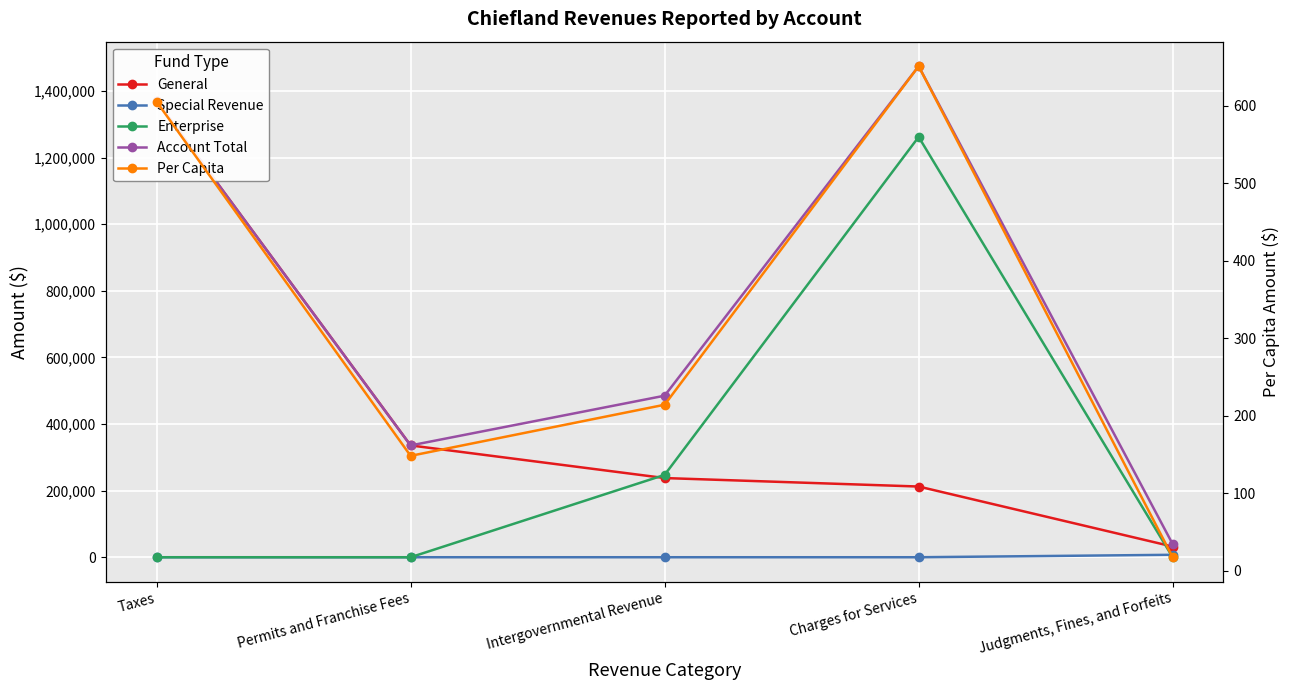

How many values in the Special Revenue series exceed 0?

1